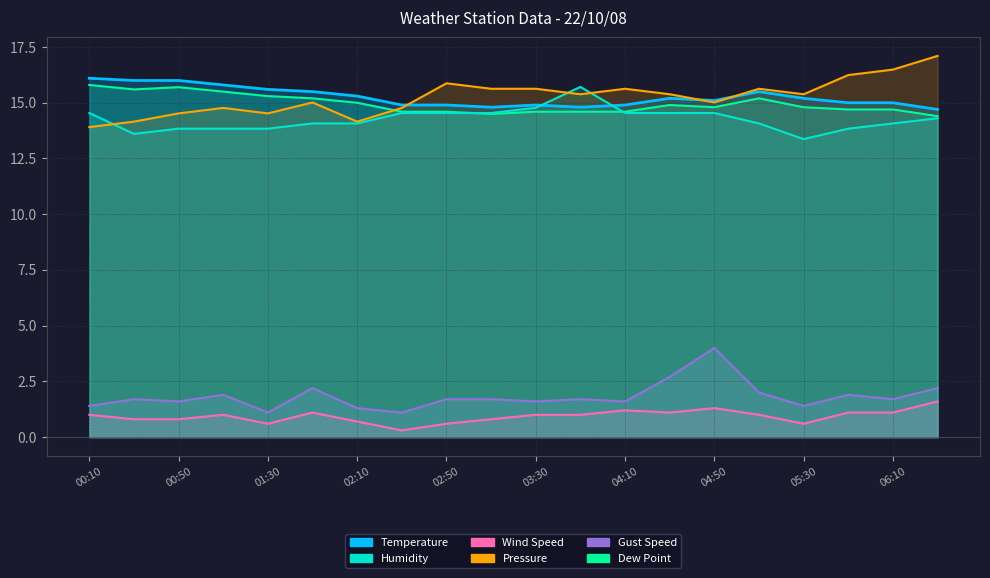

In Gust Speed, how many points are higher than both neighbors (excluding endpoints)?

6